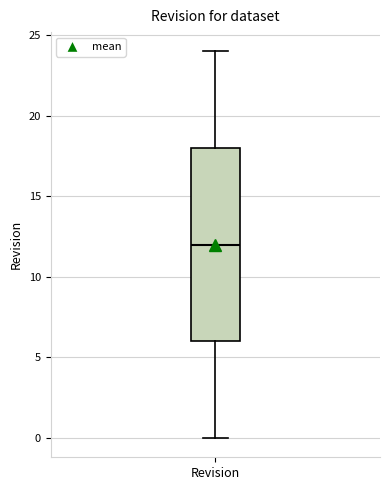

Where does the upper whisker of the box for Revision end on the y-axis? The values are not printed on the chart, so give them approximately, as read against the axis.

24